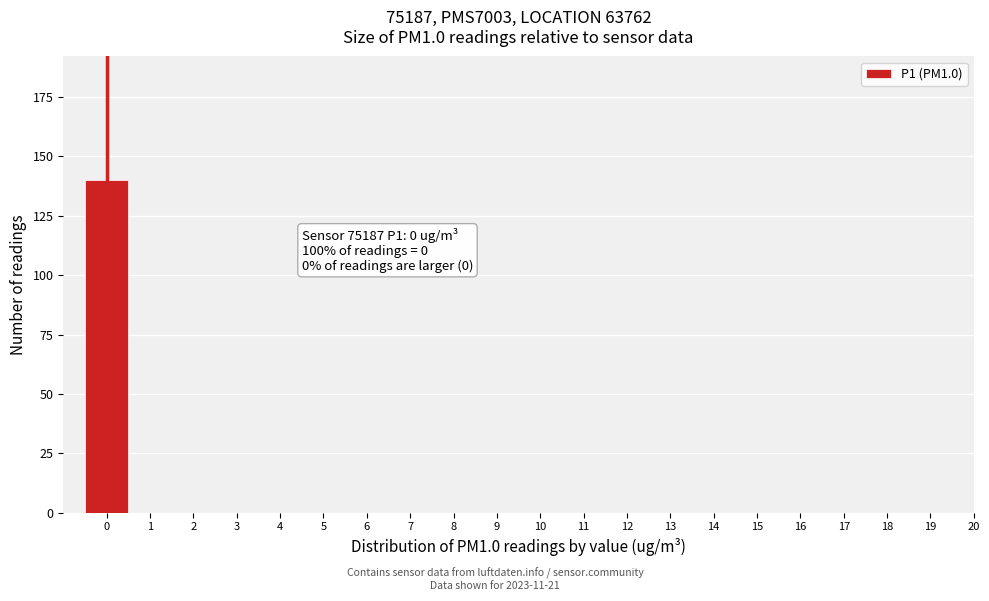

Reading left to right, transcribe all the data shown in this chart.

0=140	1=0	2=0	3=0	4=0	5=0	6=0	7=0	8=0	9=0	10=0	11=0	12=0	13=0	14=0	15=0	16=0	17=0	18=0	19=0	20=0